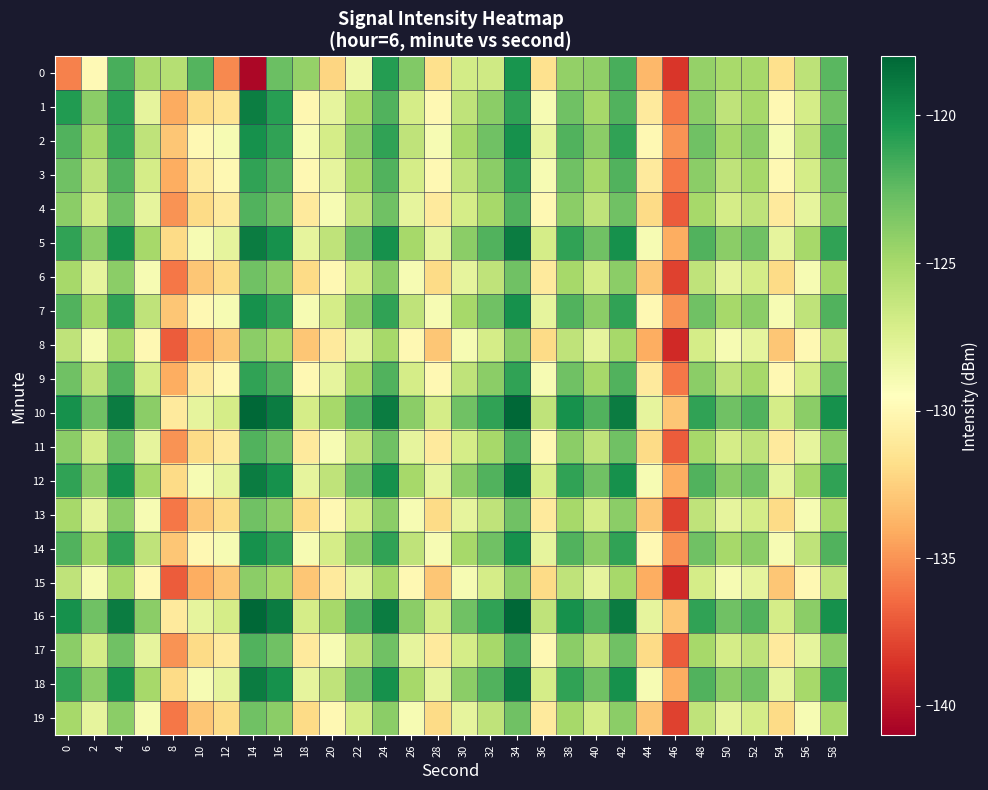

At which category is the sum across all series the highest?

34